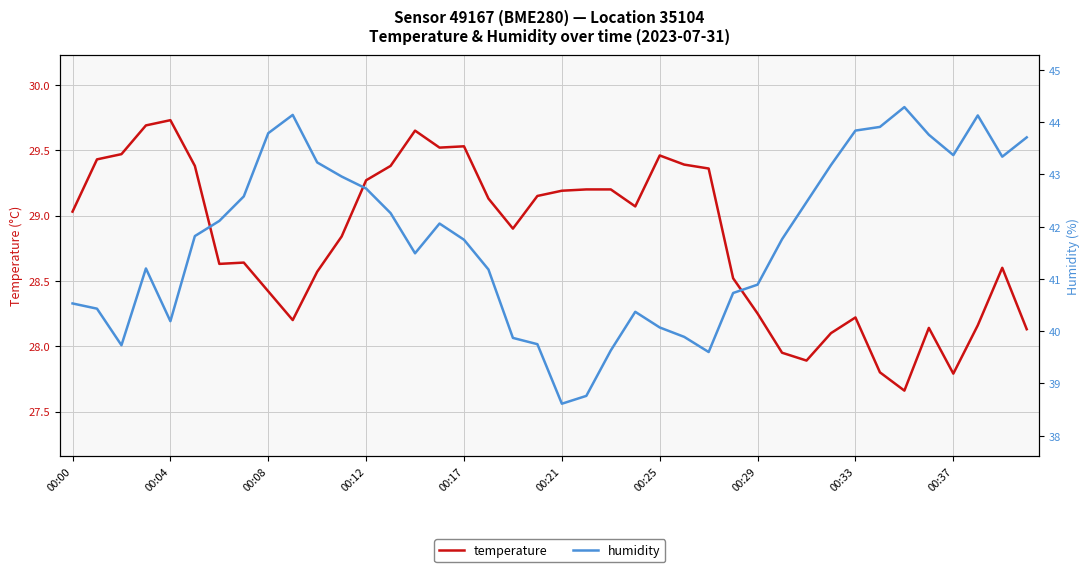

The temperature series shows 41.7 at 00:33. True or false?

False